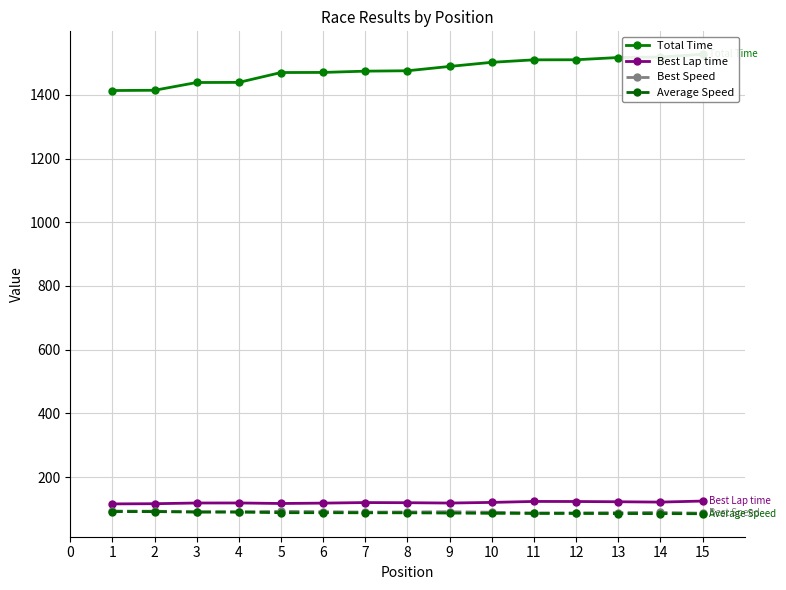

True or false: Total Time and Average Speed cross at least once.

False